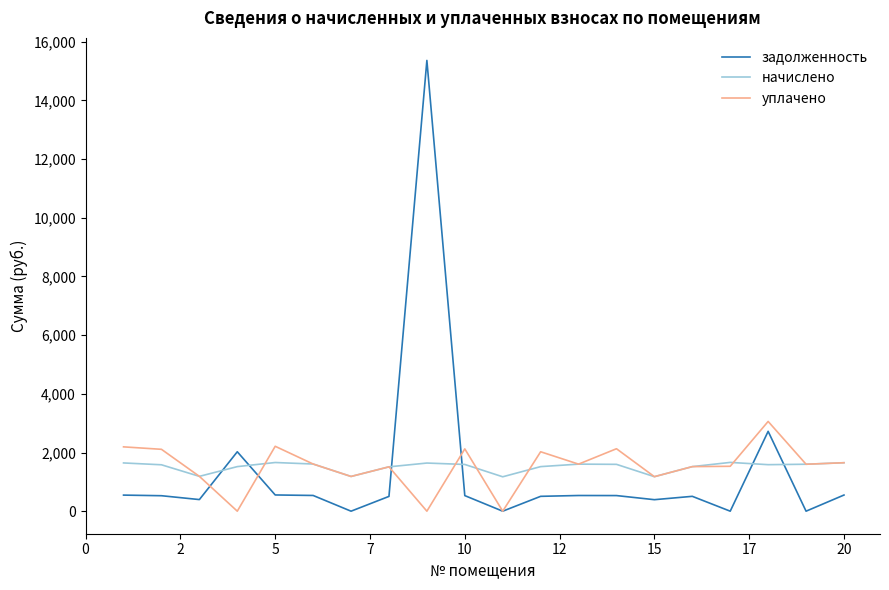

True or false: начислено and задолженность intersect in this chart.

True